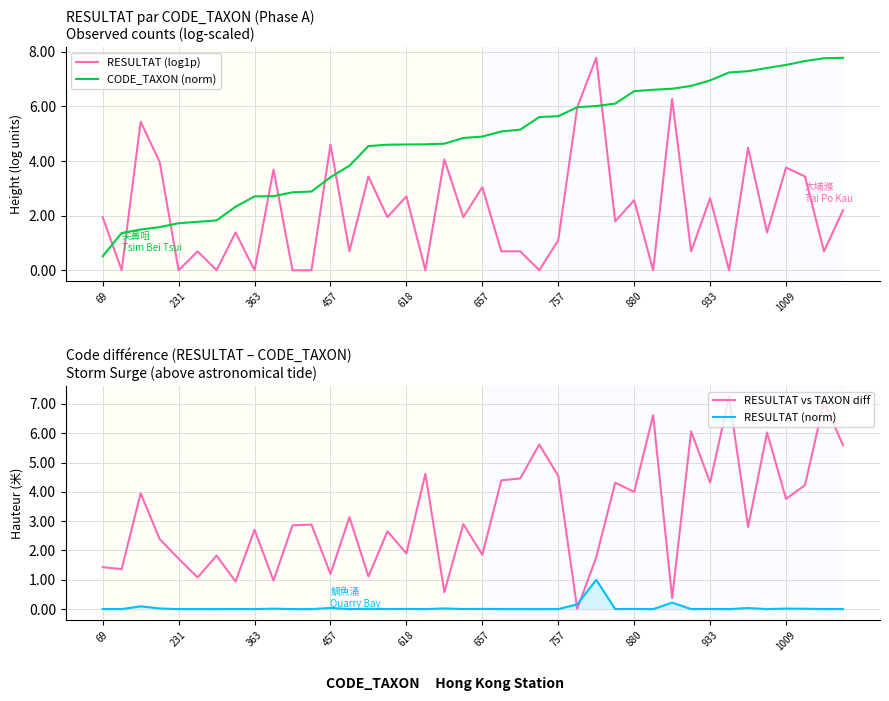

True or false: CODE_TAXON (norm) and RESULTAT (norm) cross at least once.

False